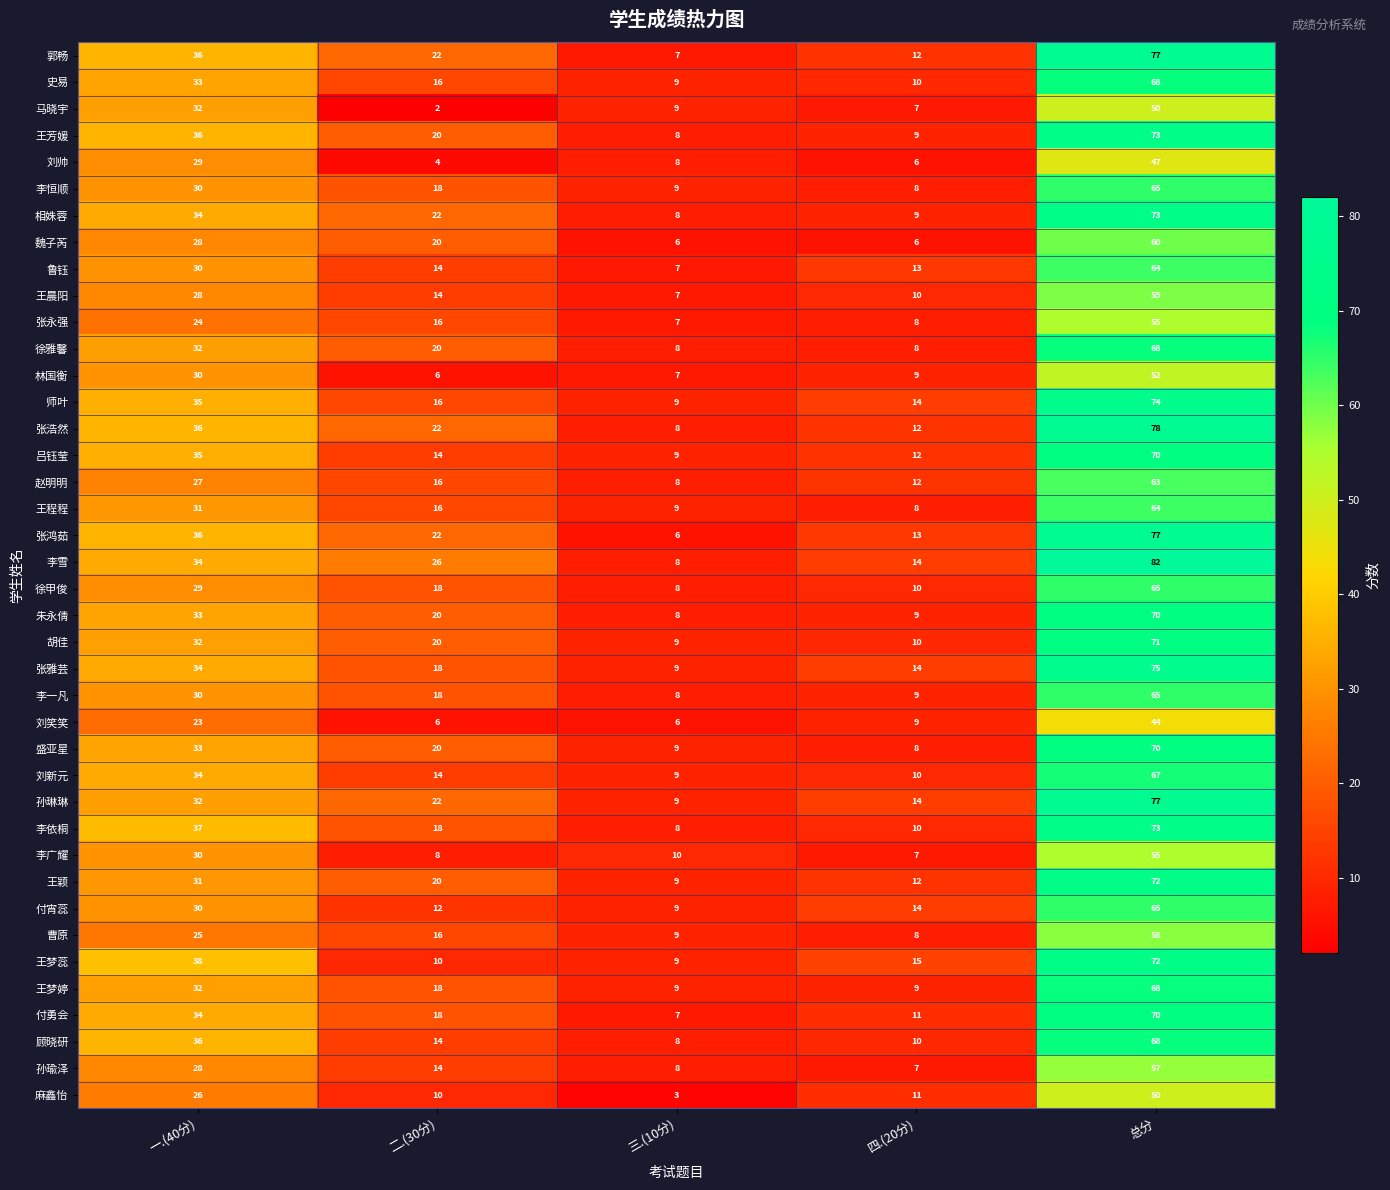

At which label does 盛亚星 first exceed 20?

一.(40分)